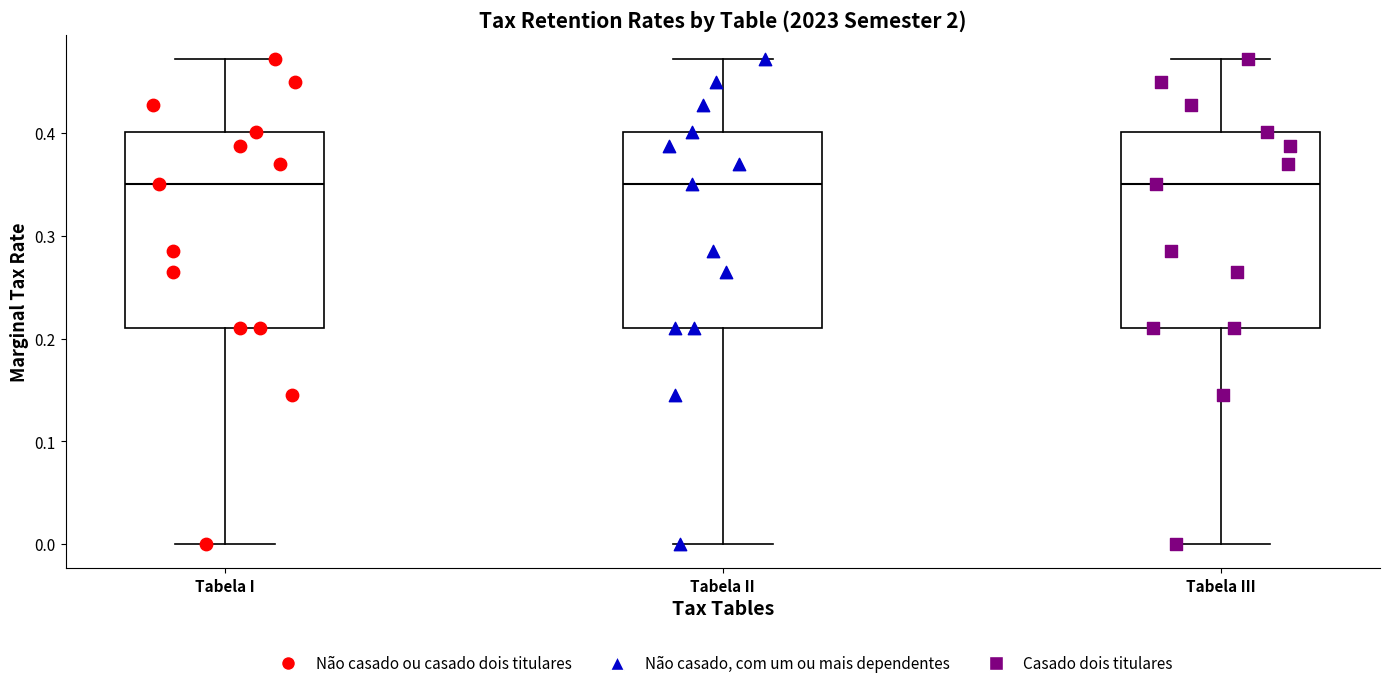

Reading left to right, transcribe this box plot: for each box, give where its median line is, the range the box spans, and where its two whiskers end, as read against the y-axis. The values are not printed on the chart, so give them approximately, as read against the axis.

Tabela I: median 0.35, box 0.21 to 0.40, whiskers 0.00 to 0.47
Tabela II: median 0.35, box 0.21 to 0.40, whiskers 0.00 to 0.47
Tabela III: median 0.35, box 0.21 to 0.40, whiskers 0.00 to 0.47